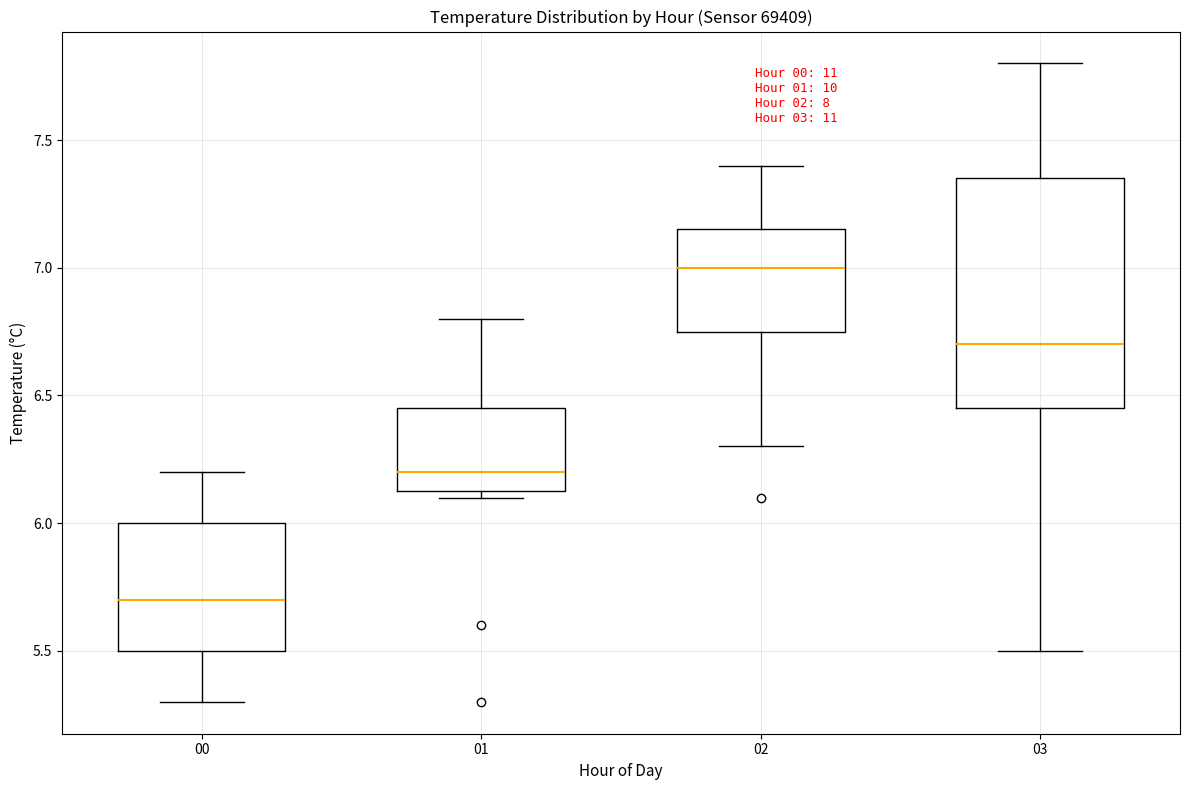

Which box is the tallest, from its lower edge to its upper edge?

03